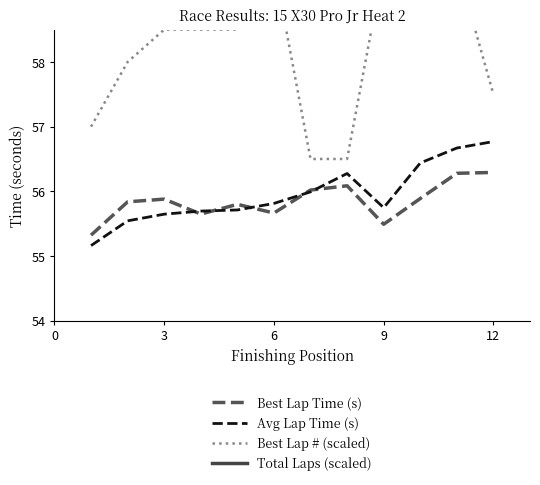

How many data points does each series have?

12